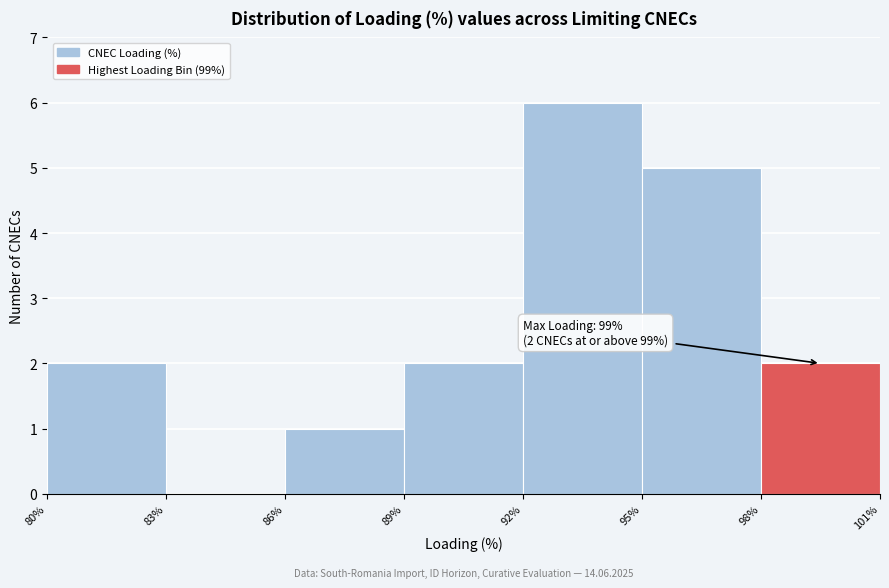

Over which range of the x-axis is the bar tallest?

92% to 95%